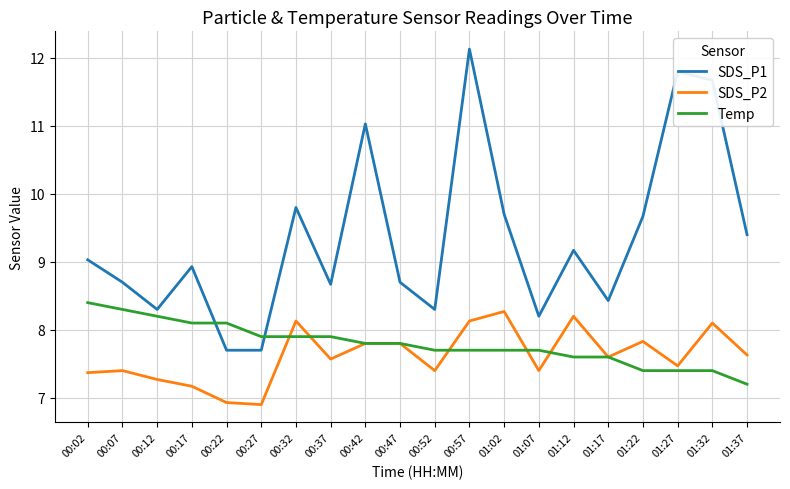

At 01:37, list the series in order from smallest to largest.

Temp, SDS_P2, SDS_P1